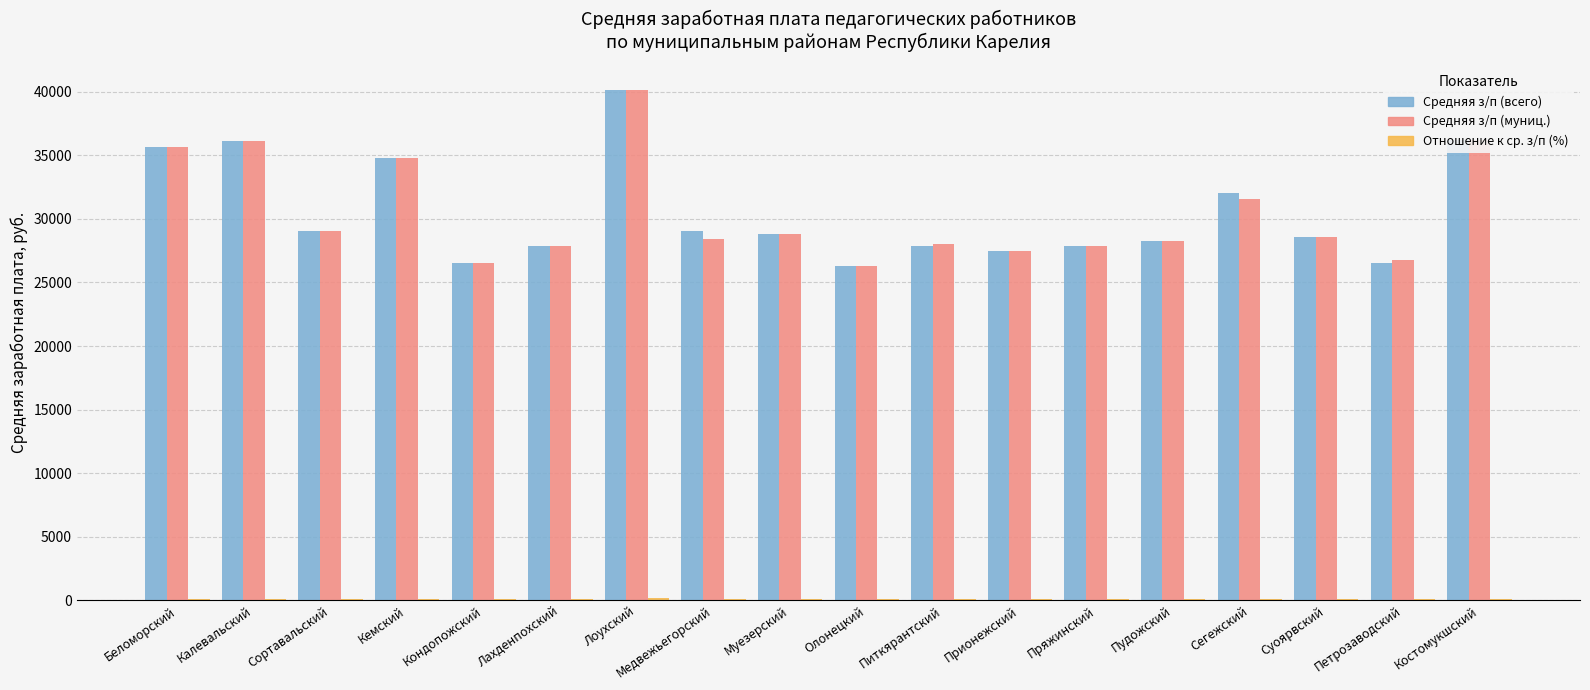

At which category is the sum across all series the highest?

Лоухский